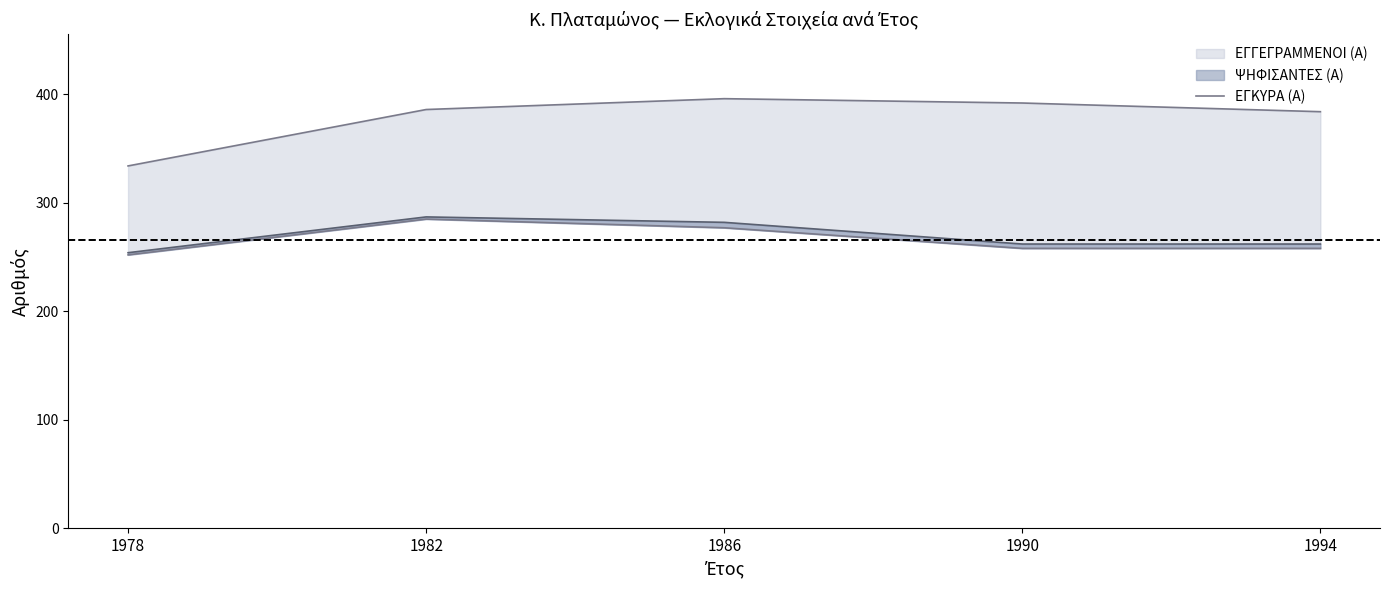

What value does the data have at 1990?

258